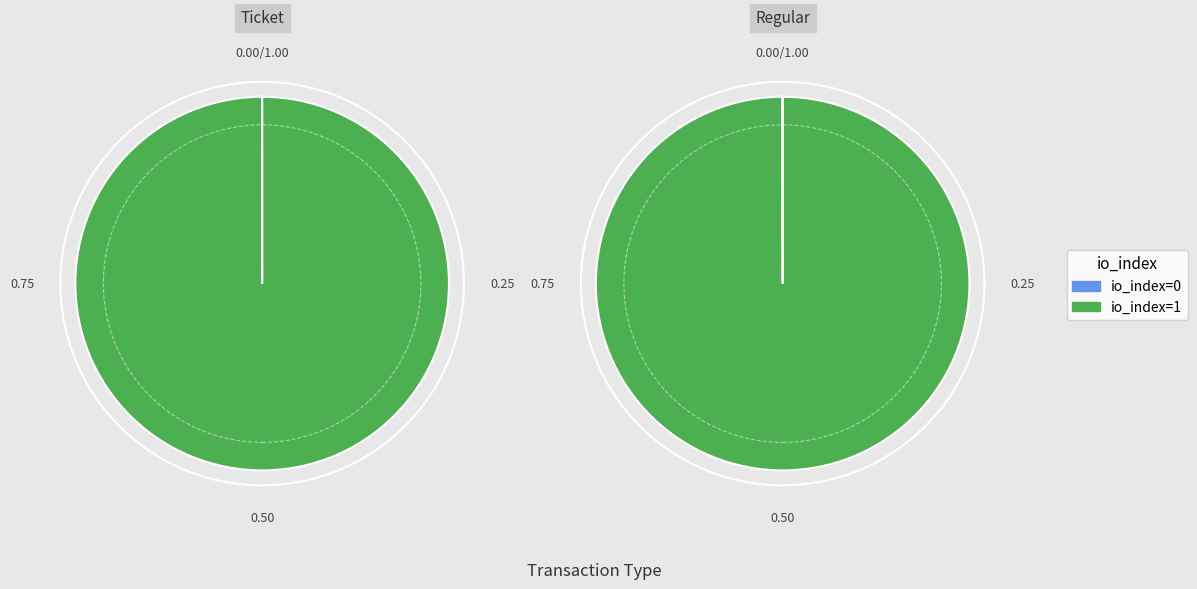

Count the number of slices in the pie.

2